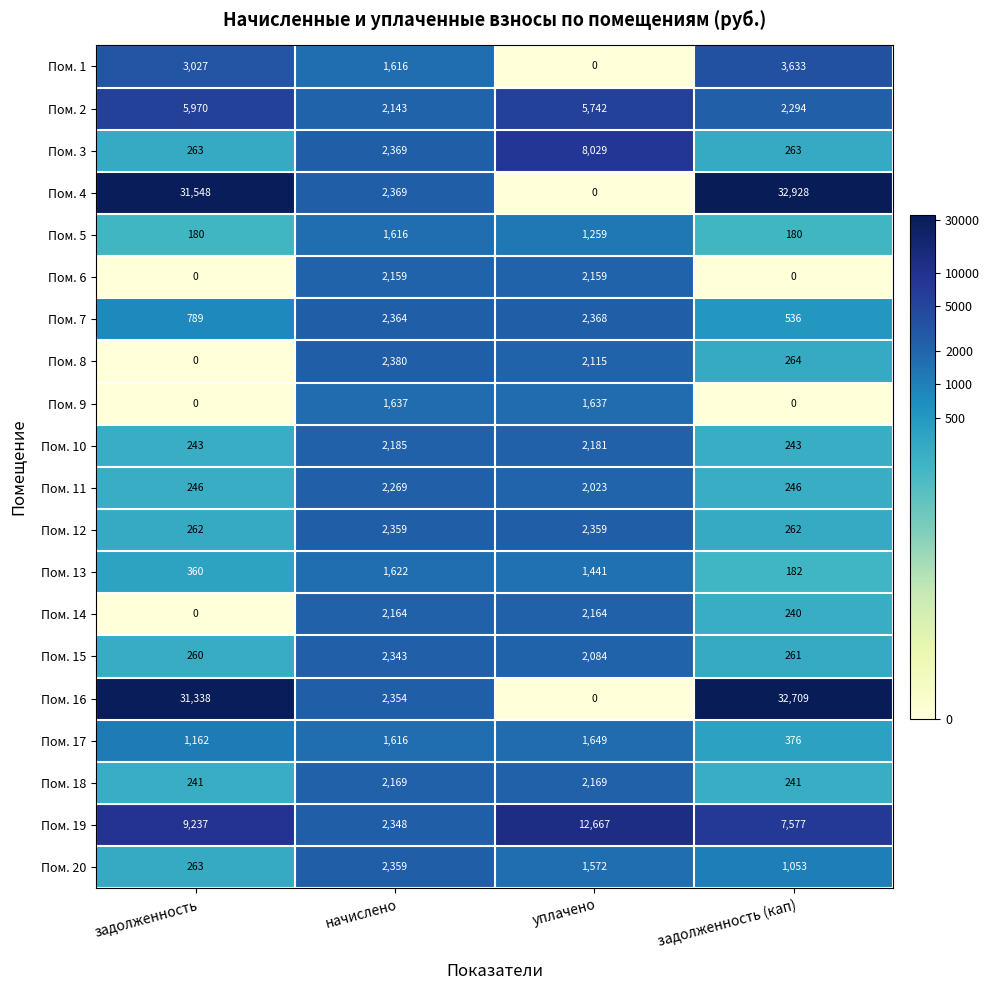

What is the maximum value for Пом. 16?

32709